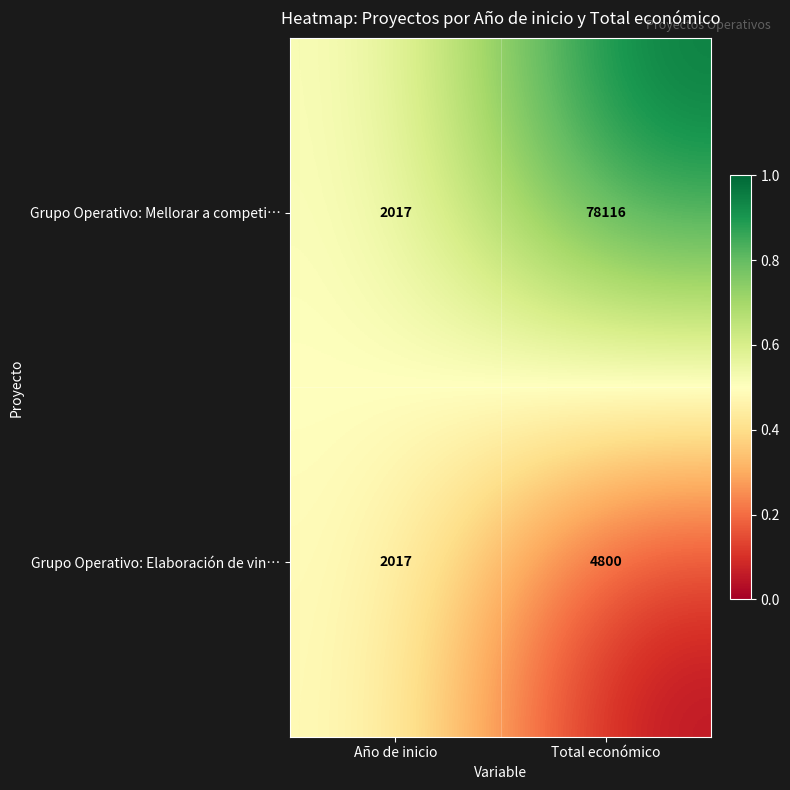

What is the difference between the maximum and minimum values in the Grupo Operativo: Mellorar a competi… series?

76099